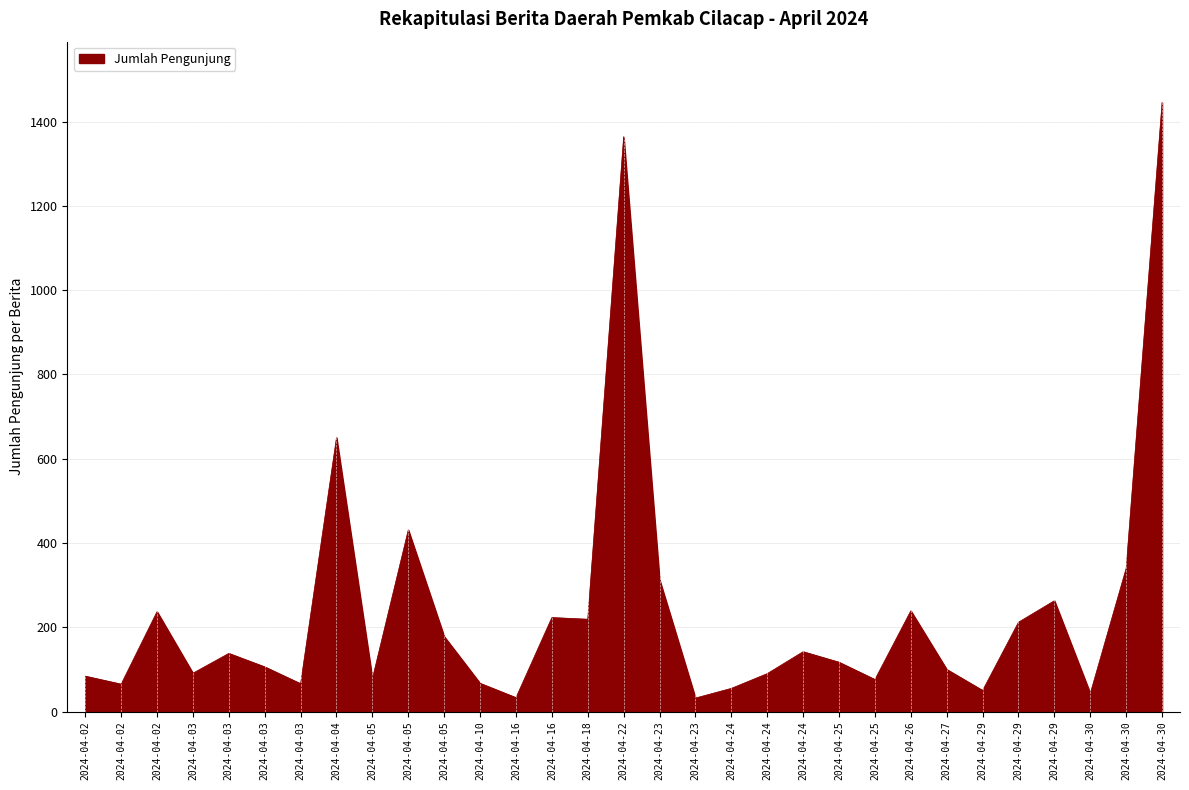

True or false: the data shows 45 at 2024-04-03.

False